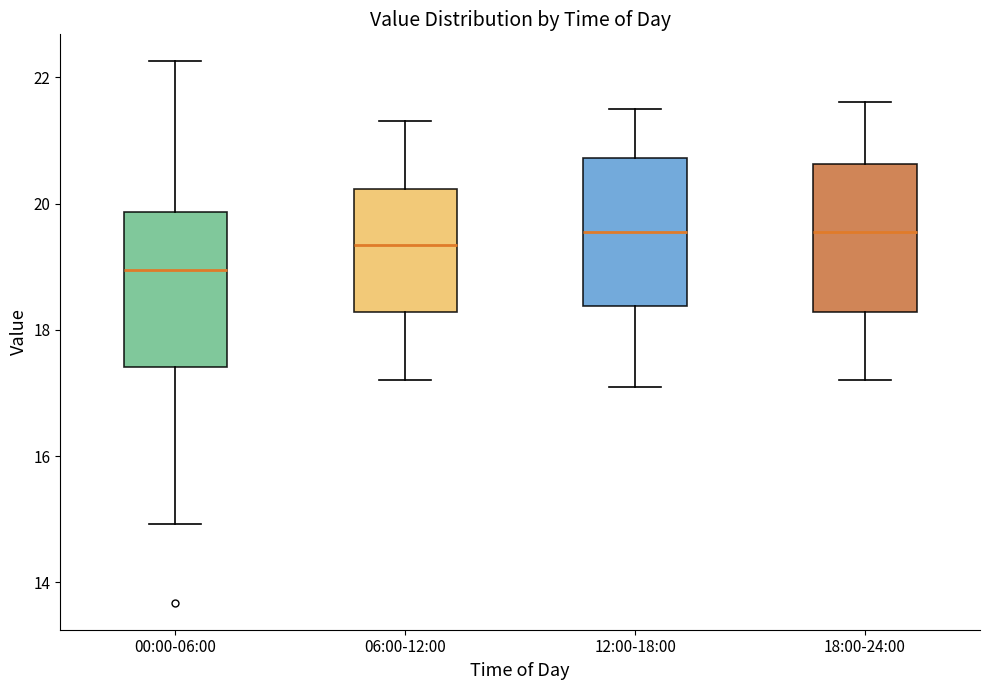

Reading left to right, transcribe this box plot: for each box, give where its median line is, the range the box spans, and where its two whiskers end, as read against the y-axis. The values are not printed on the chart, so give them approximately, as read against the axis.

00:00-06:00: median 19.0, box 17.4 to 19.8, whiskers 15.0 to 22.2
06:00-12:00: median 19.4, box 18.2 to 20.2, whiskers 17.2 to 21.4
12:00-18:00: median 19.6, box 18.4 to 20.8, whiskers 17.2 to 21.6
18:00-24:00: median 19.6, box 18.2 to 20.6, whiskers 17.2 to 21.6